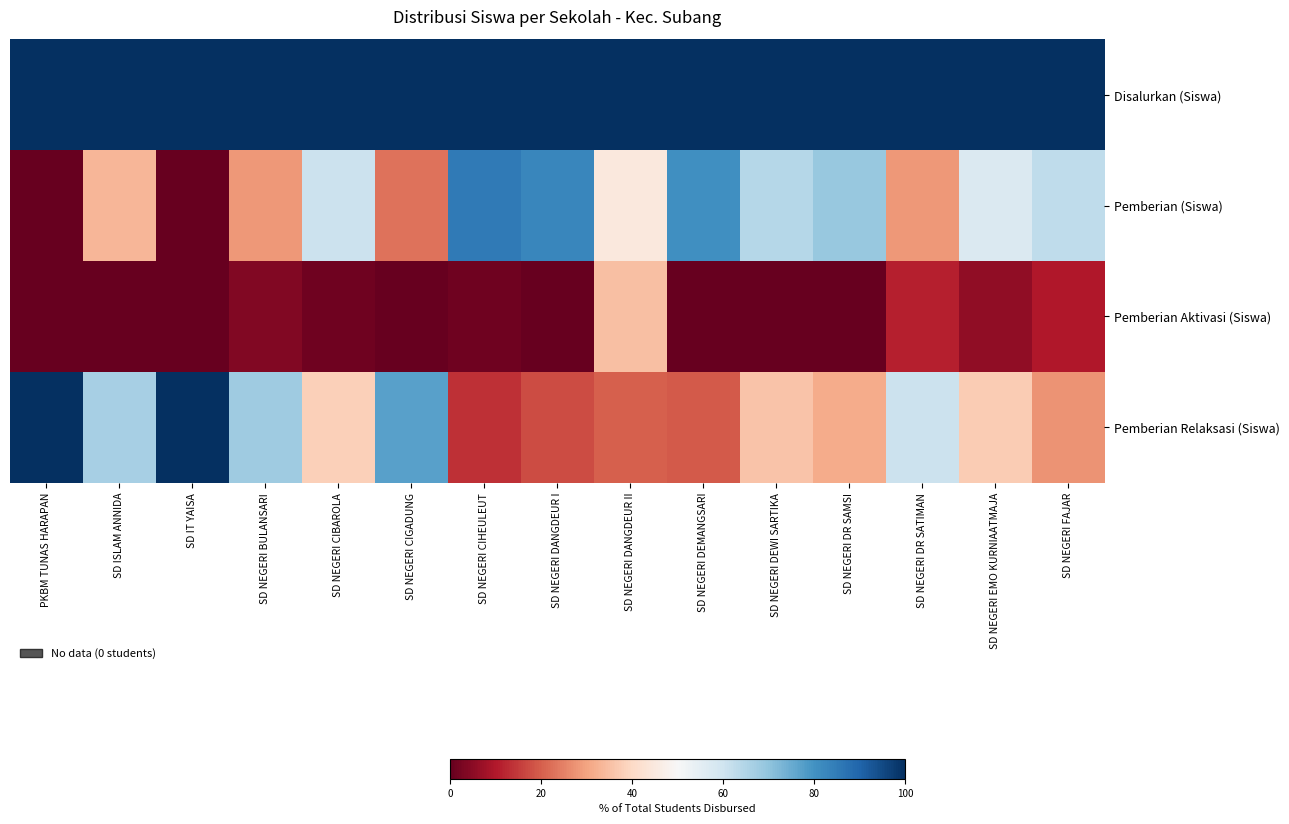

Between SD IT YAISA and SD NEGERI FAJAR, which series saw the biggest shift?

Pemberian Relaksasi (Siswa)